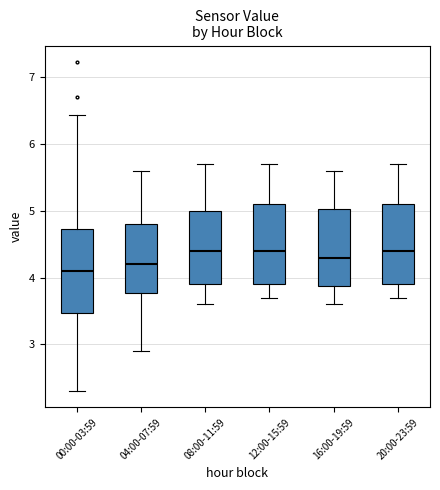

Where does the lower whisker of the box for 20:00-23:59 end on the y-axis? The values are not printed on the chart, so give them approximately, as read against the axis.

3.7